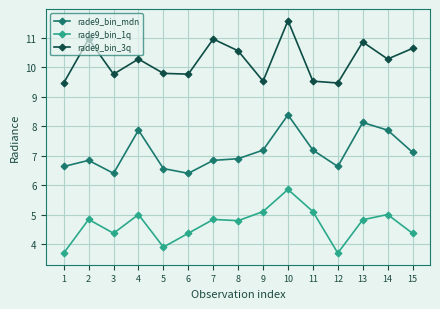

At how many categories does at least one series exceed 10?

8